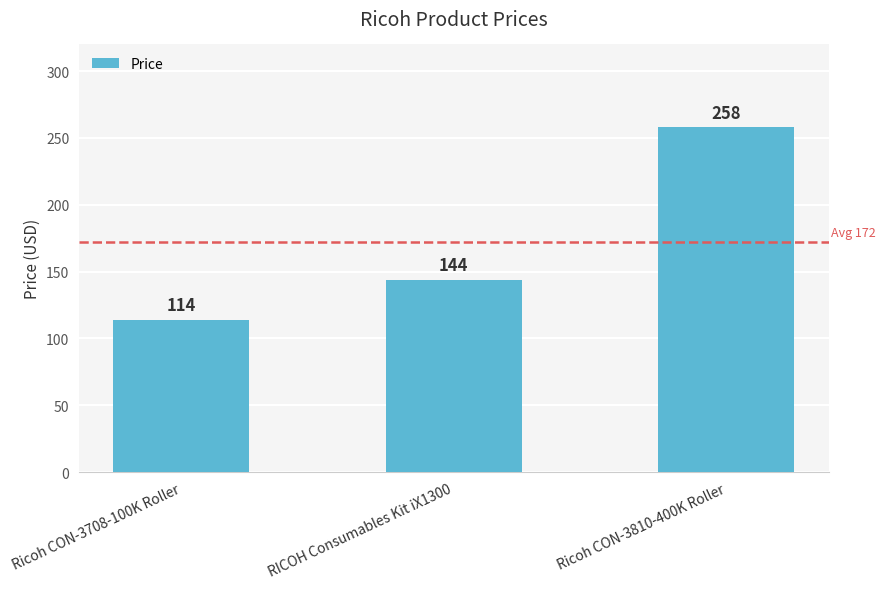

How many values are between 114 and 258?

3